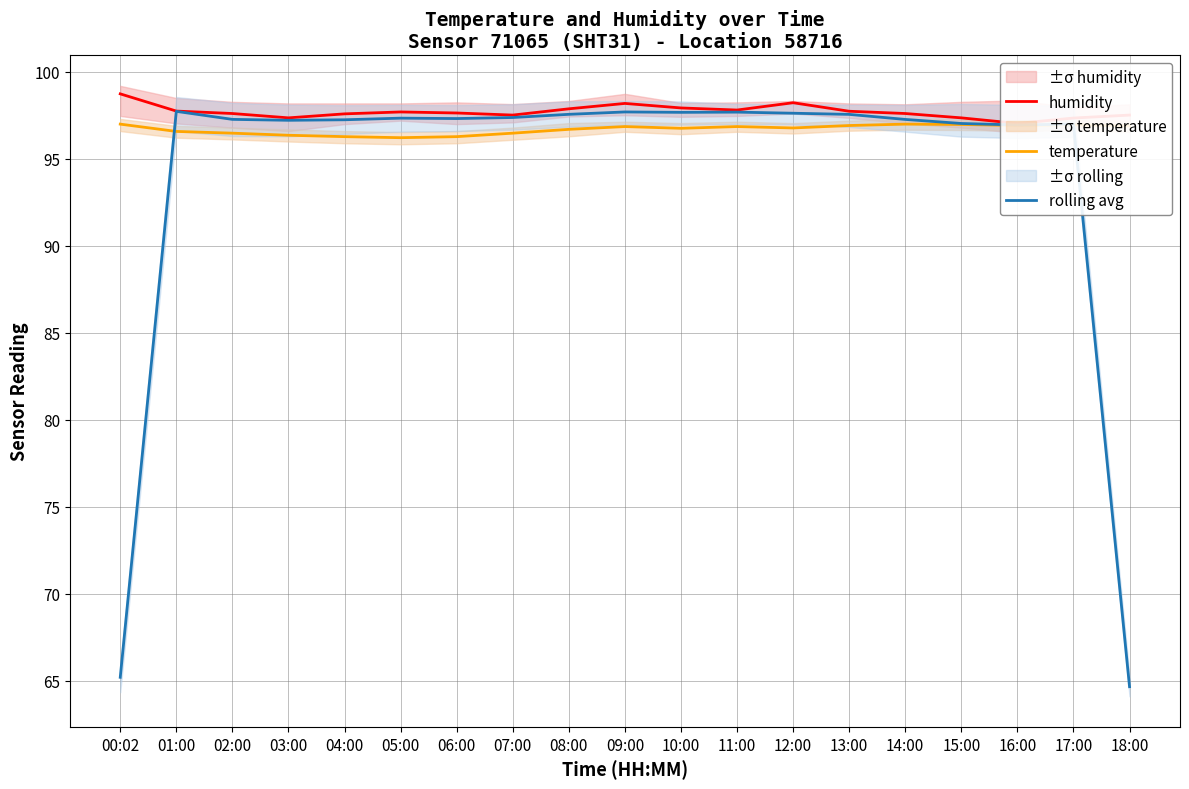

How many series are shown in this chart?

3